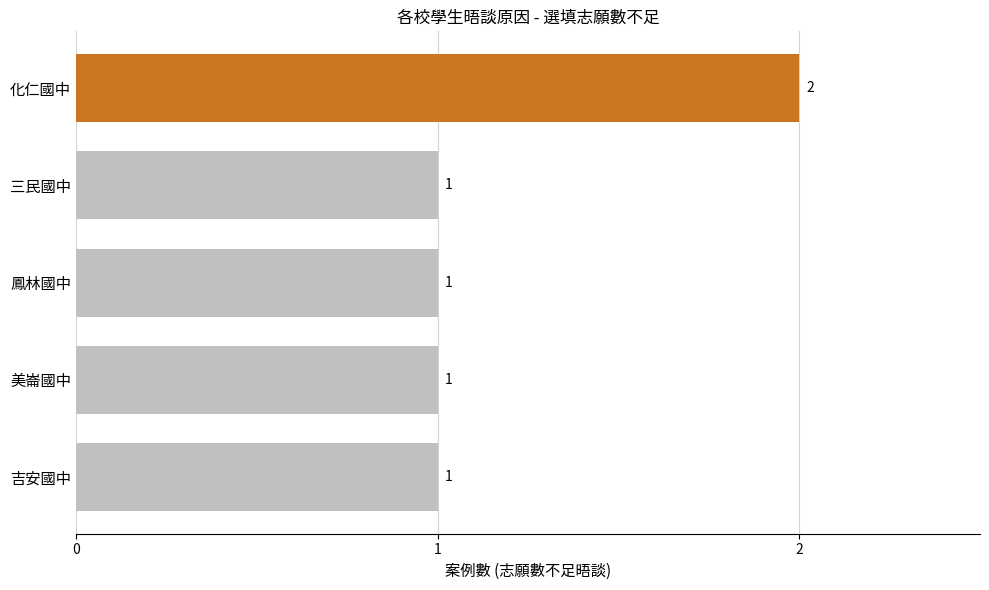

How many series are shown in this chart?

1